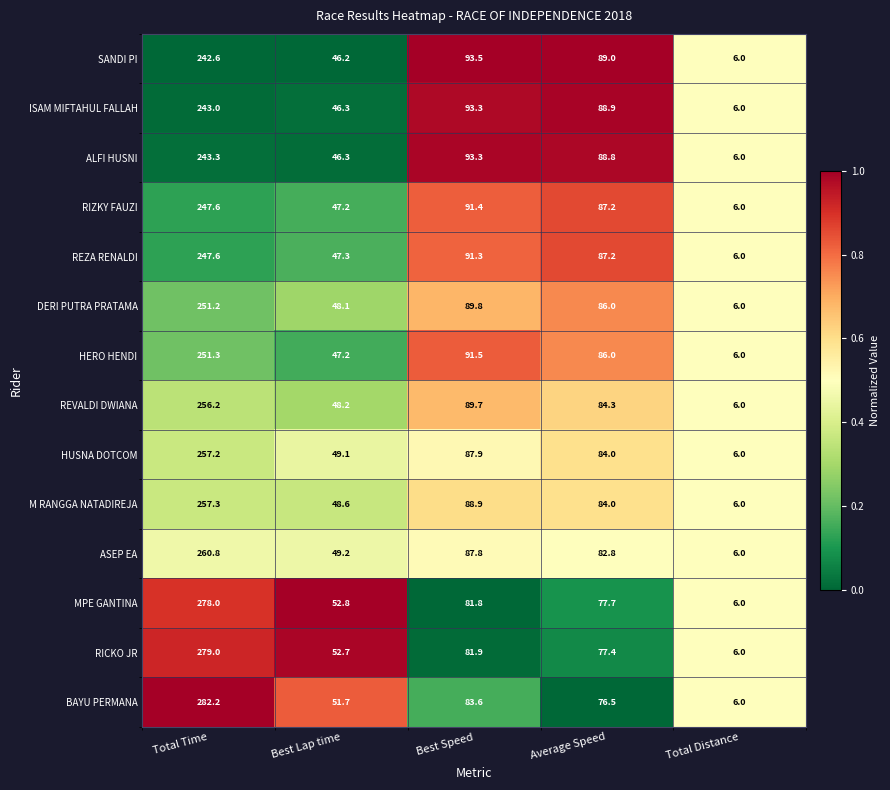

What is the average value of the M RANGGA NATADIREJA series?

97.0